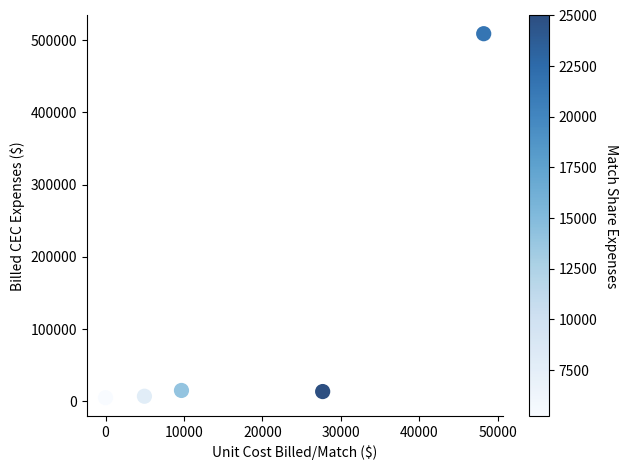

What is the range of Y values (max minus min)?

504066.6